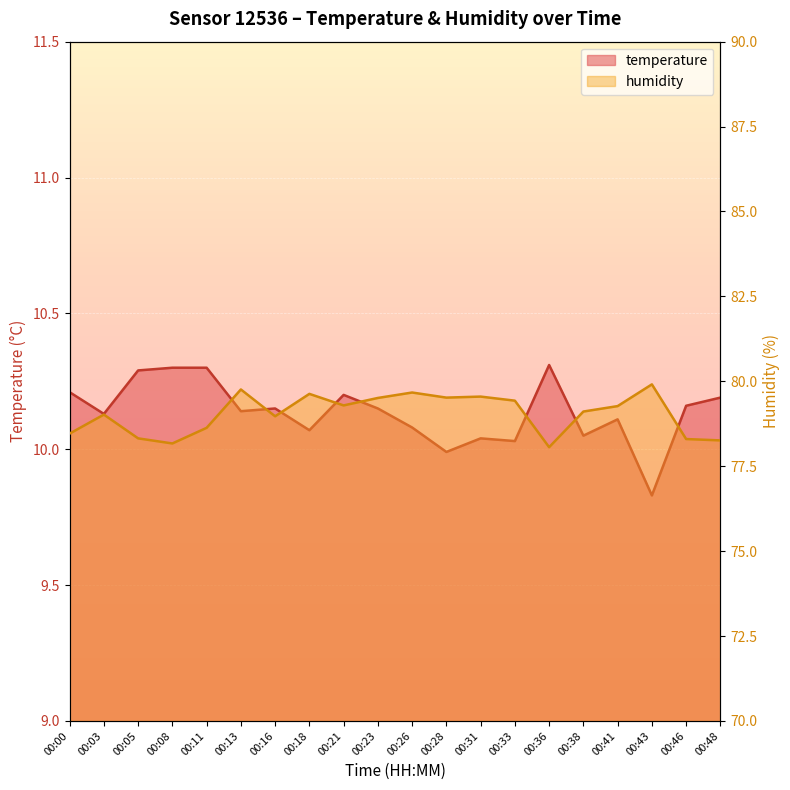

What is the maximum value shown in the chart?

79.9